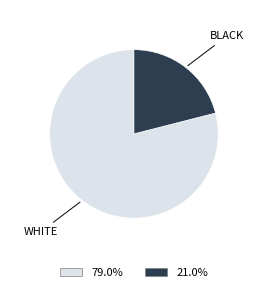

How many slices are in this pie chart?

2